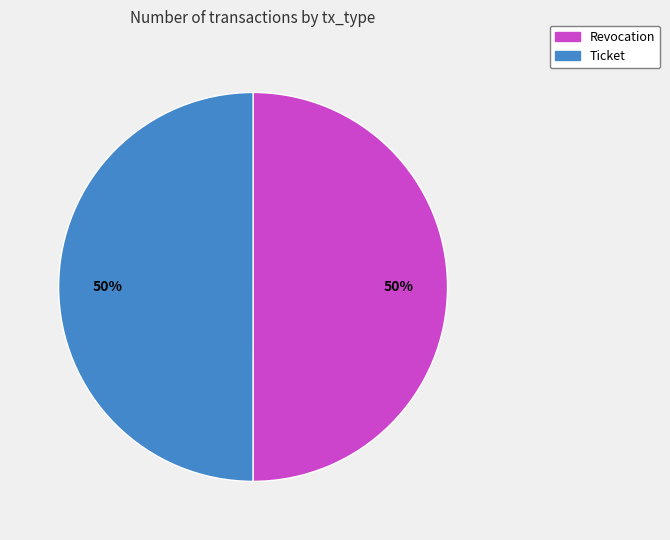

To the nearest percent, what is the combined percentage of Revocation and Ticket?

100%